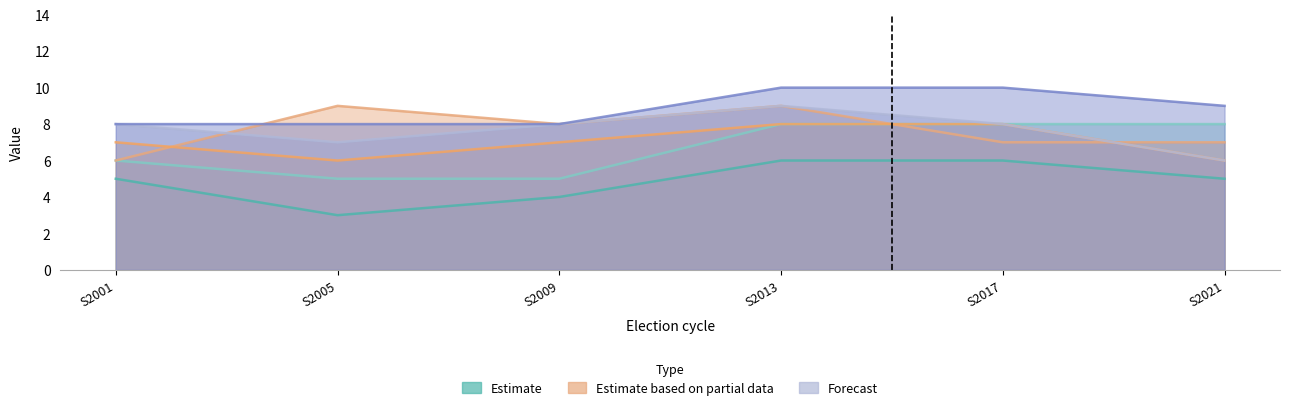

Where do Ap Sp KrF V and H Frp KrF first cross each other?

S2001 and S2005